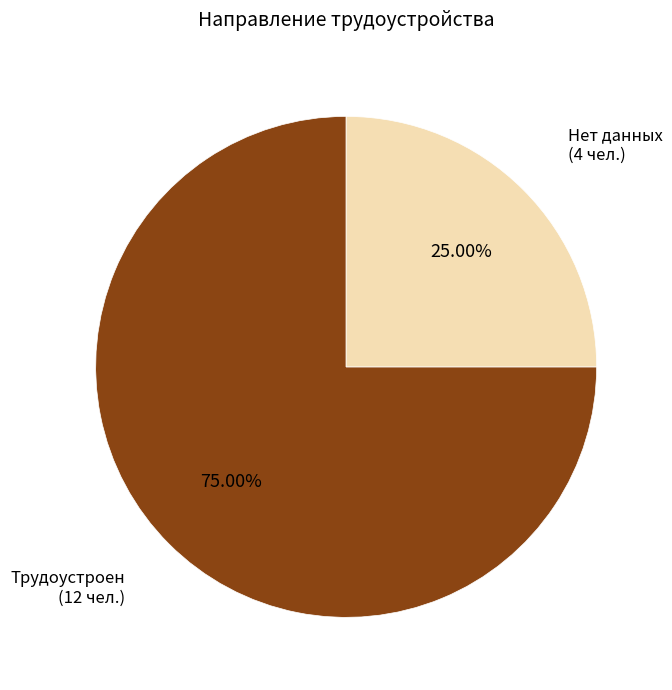

Is there a majority slice in this chart?

Yes